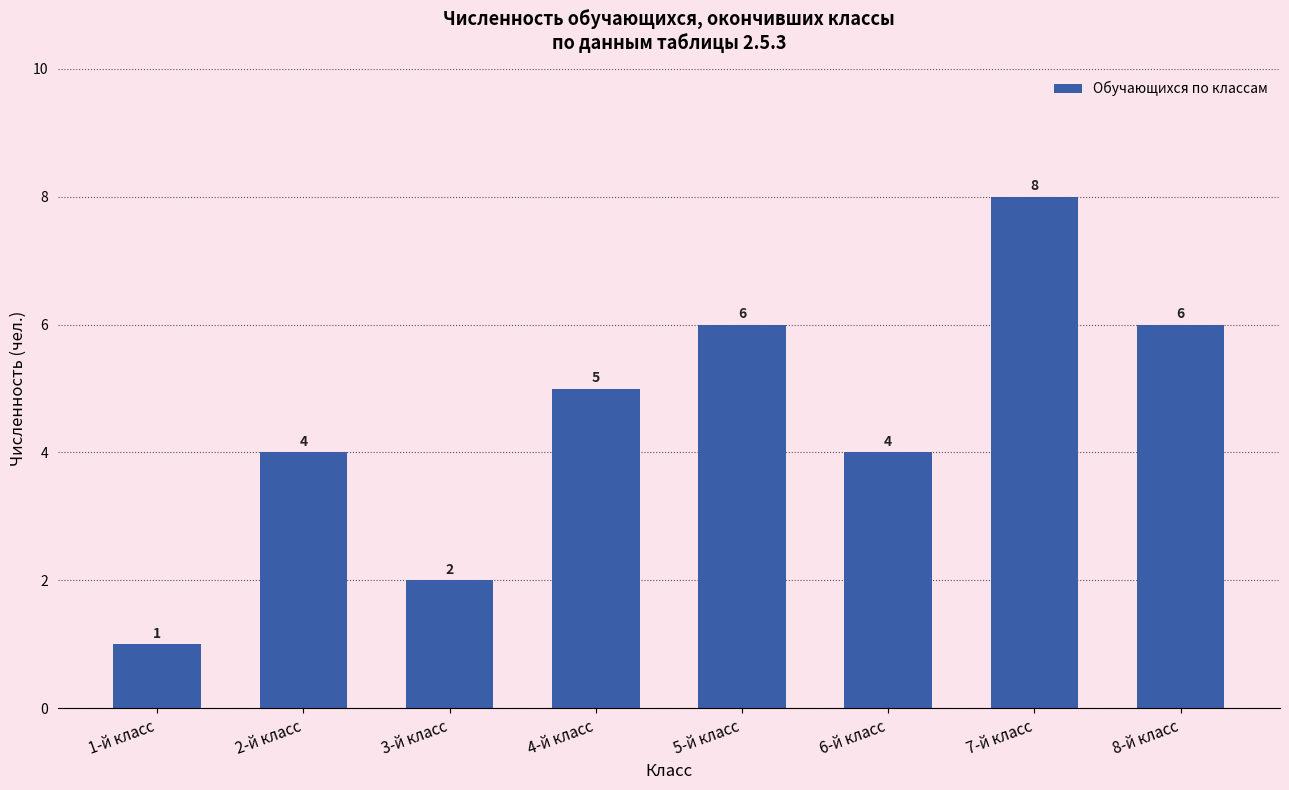

Reading left to right, transcribe all the data shown in this chart.

1-й класс=1	2-й класс=4	3-й класс=2	4-й класс=5	5-й класс=6	6-й класс=4	7-й класс=8	8-й класс=6